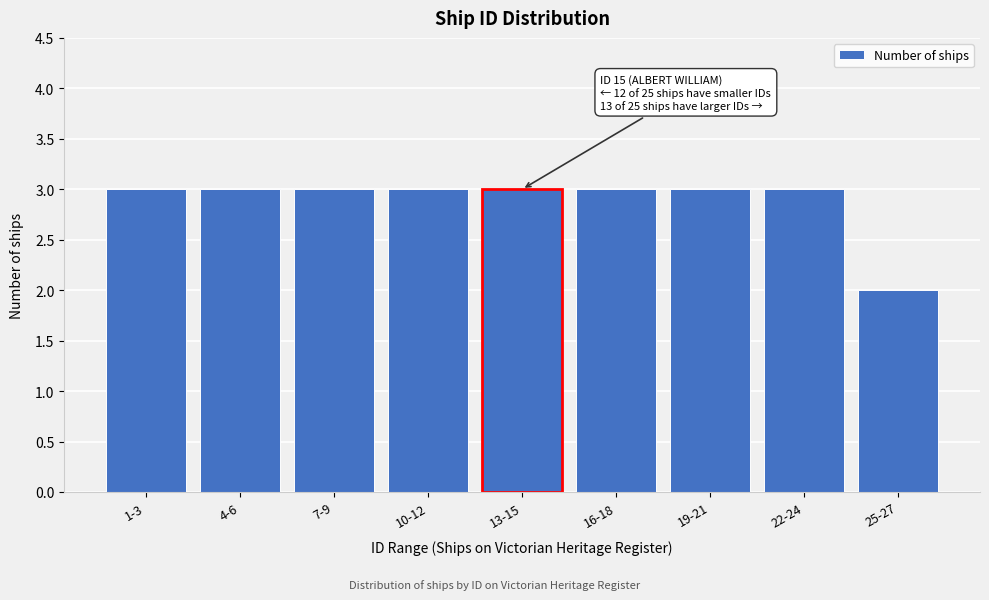

Reading left to right, what are all the values shown in this chart?

3	3	3	3	3	3	3	3	2